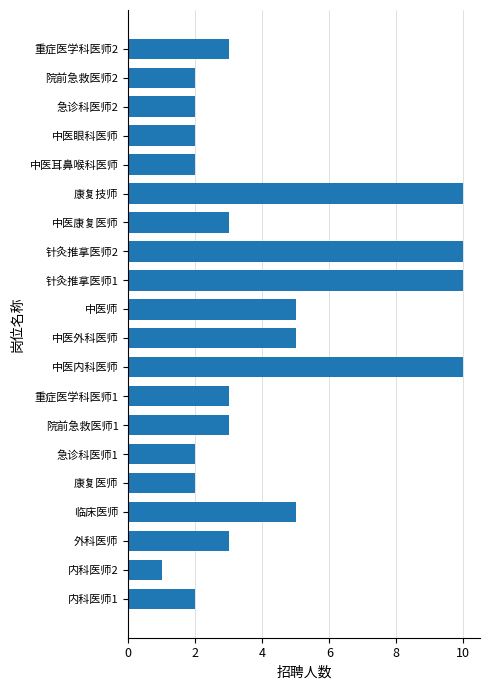

What is the maximum value shown in the chart?

10